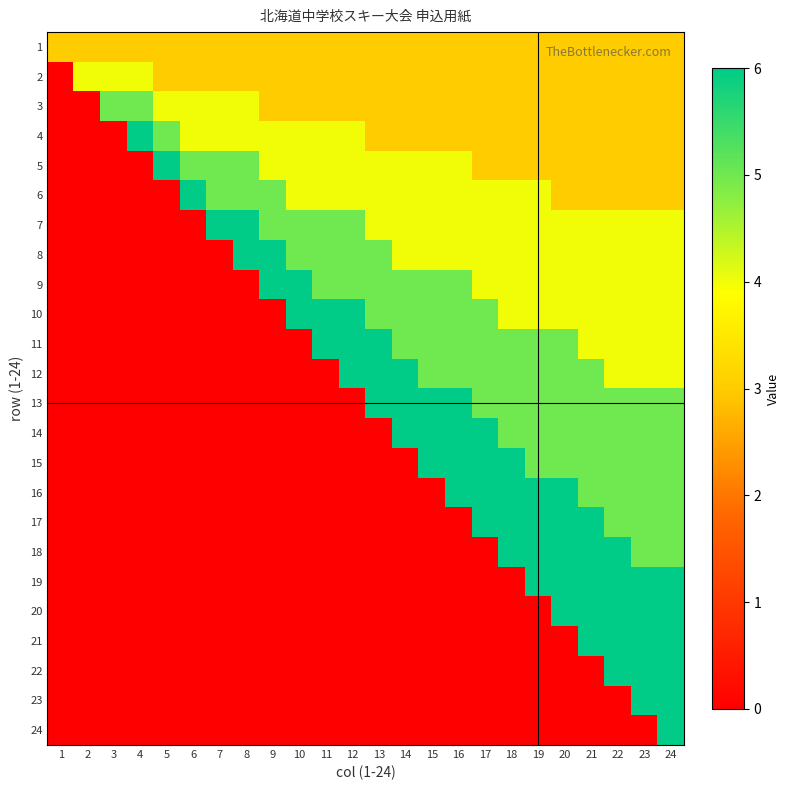

Rank the series by their maximum value, from highest to lowest.

4, 5, 6, 7, 8, 9, 10, 11, 12, 13, 14, 15, 16, 17, 18, 19, 20, 21, 22, 23, 24, 3, 2, 1